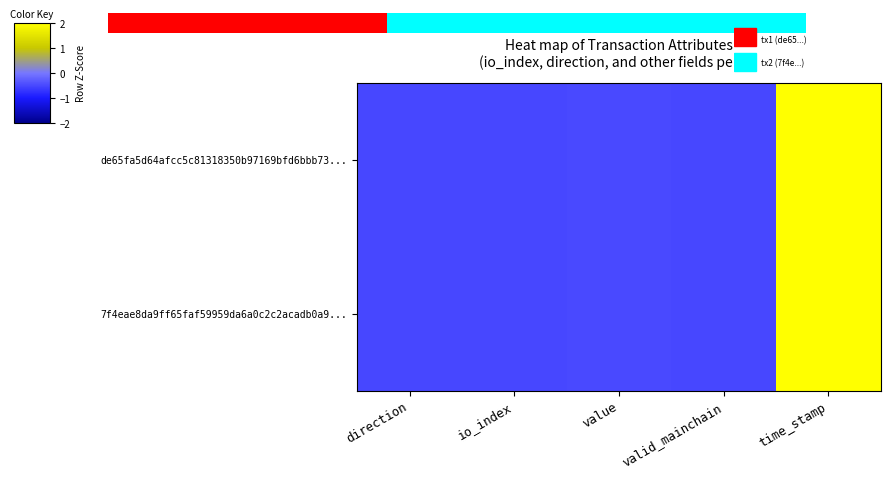

At how many categories does at least one series exceed 0?

1